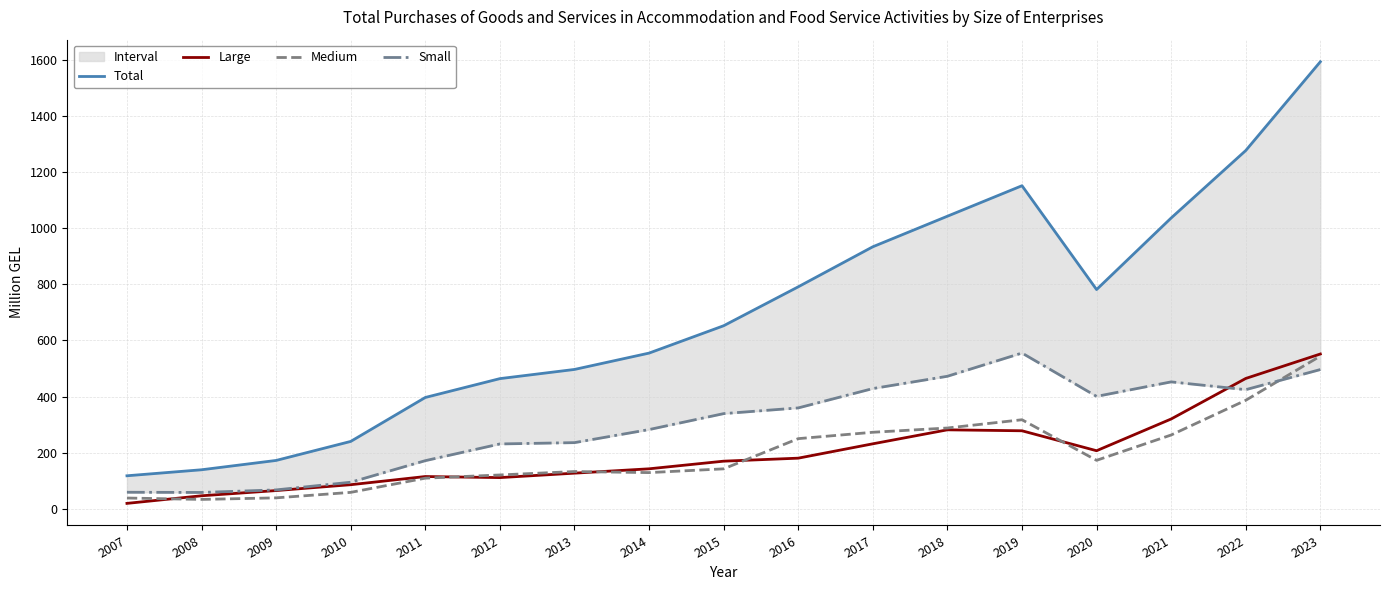

What is the value of the Large point at the 3rd from the left?

65.4